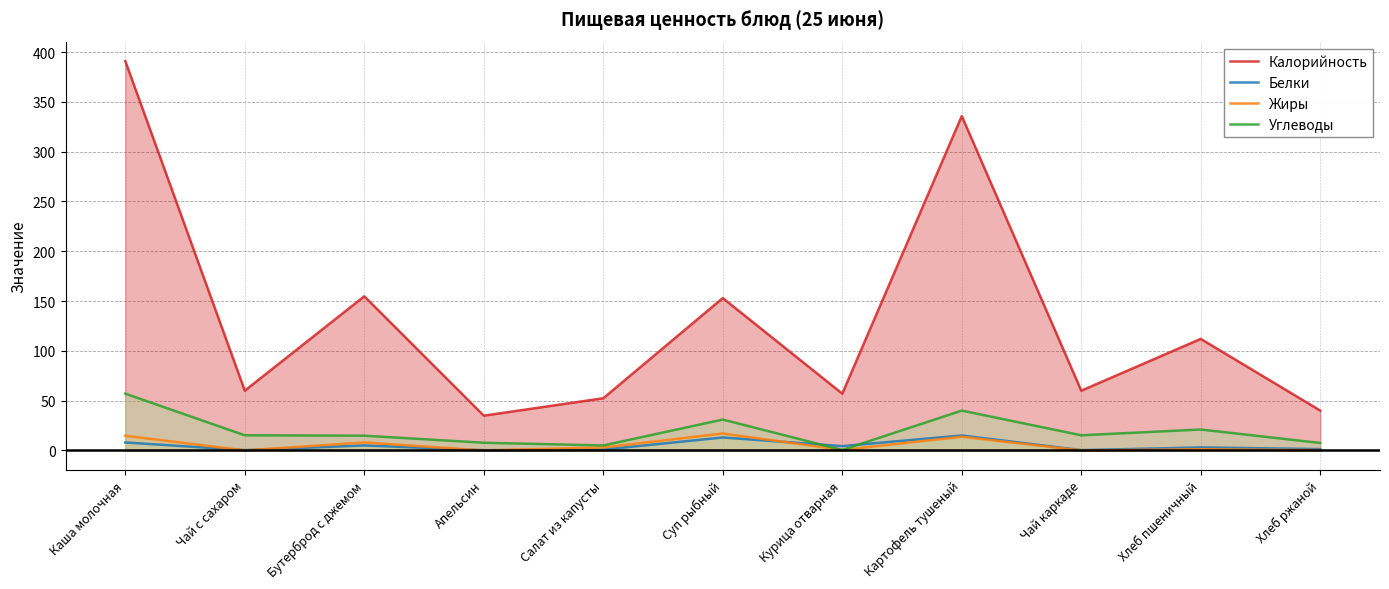

What is the maximum value shown in the chart?

391.0